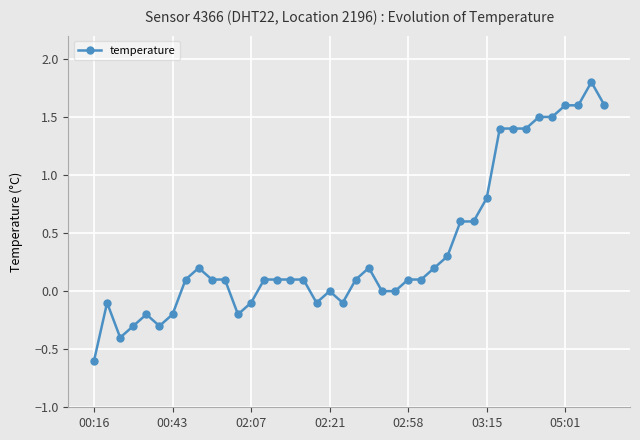

What is the difference between the maximum and minimum values?

2.4